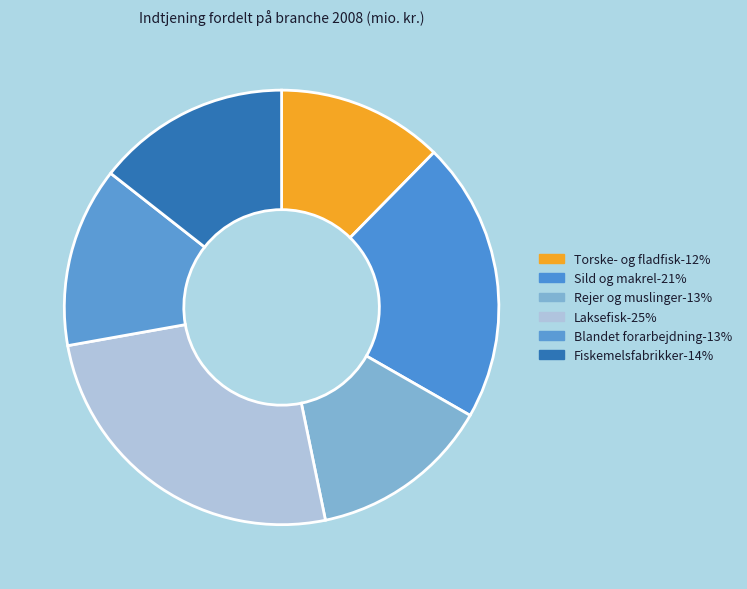

What is the largest slice in the pie chart?

Laksefisk